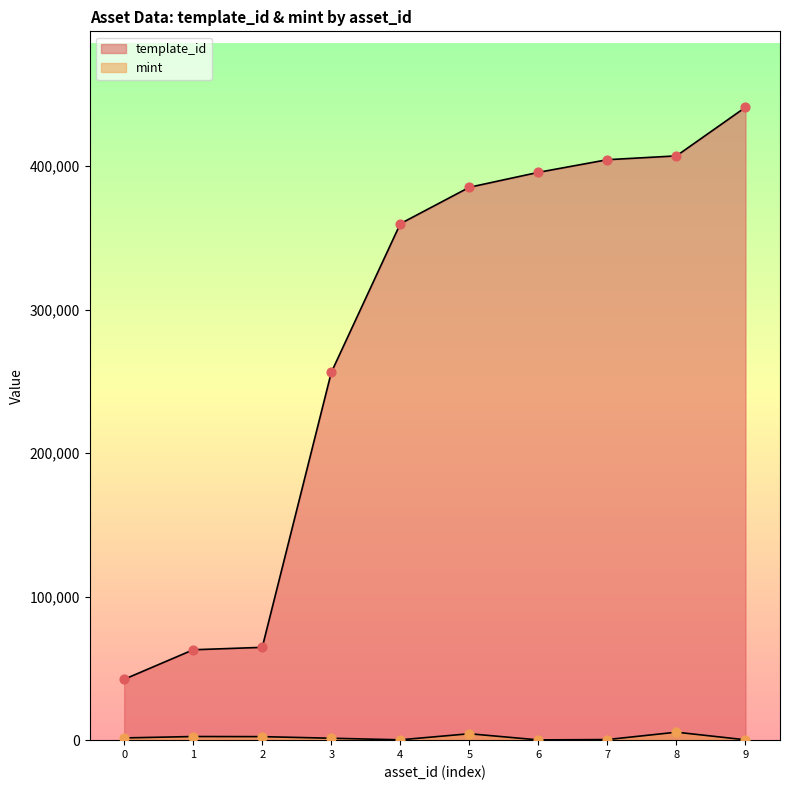

Is the value of template_id at 3 greater than the value of mint at 4?

Yes